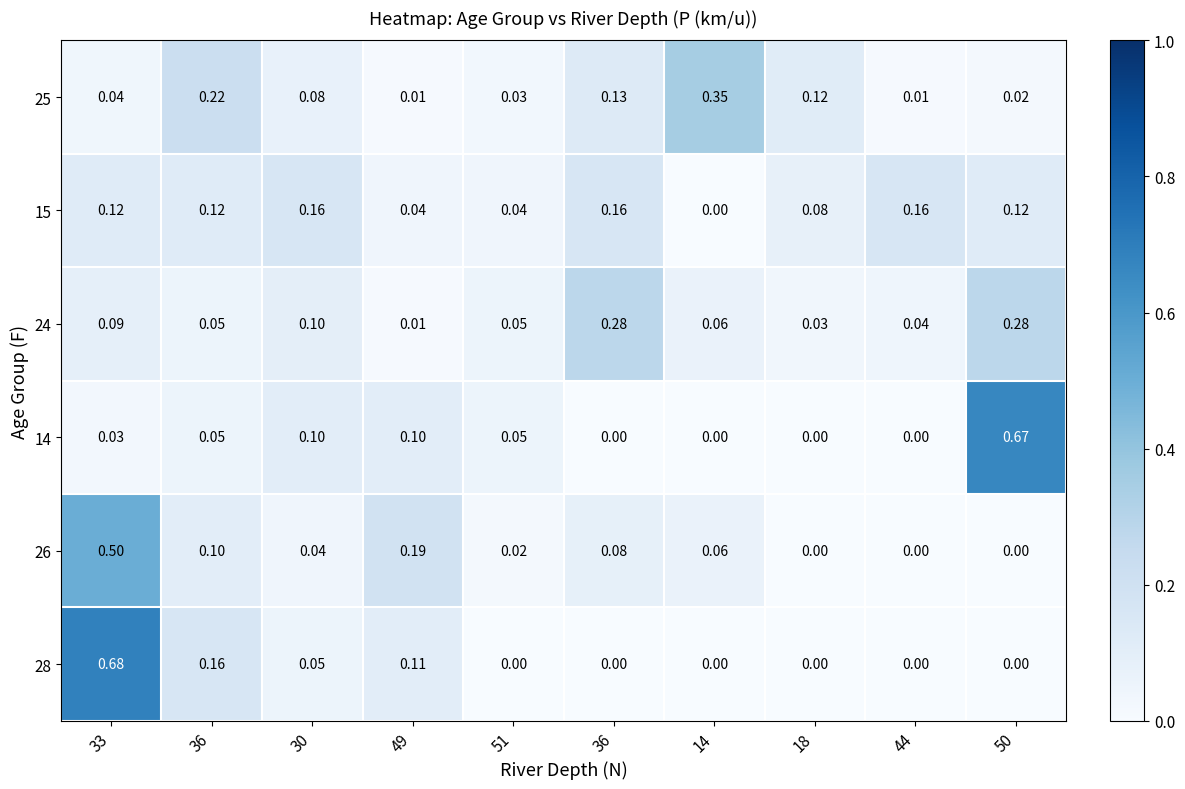

How many data points does each series have?

10